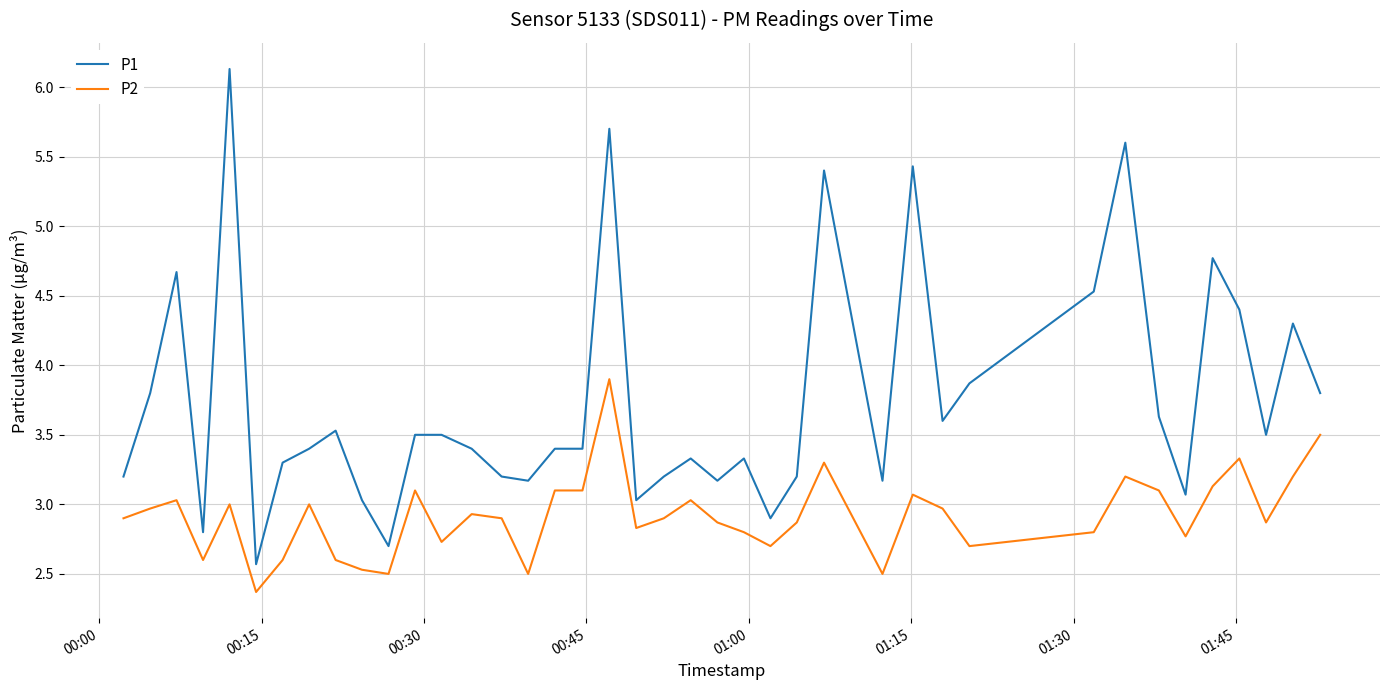

Rank the series by their average value, from highest to lowest.

P1, P2